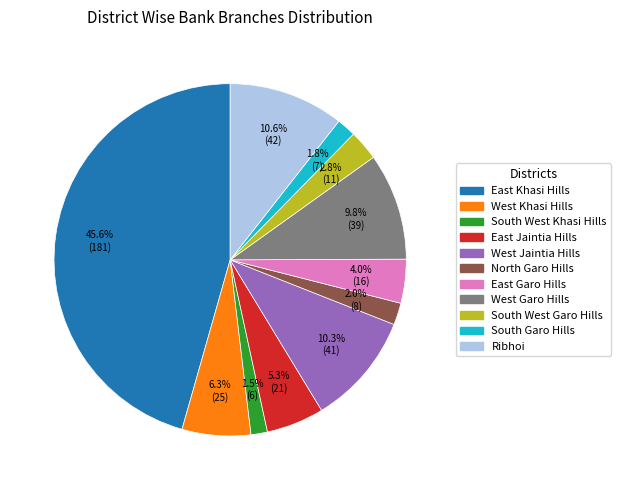

Is South Garo Hills the majority of the pie?

No